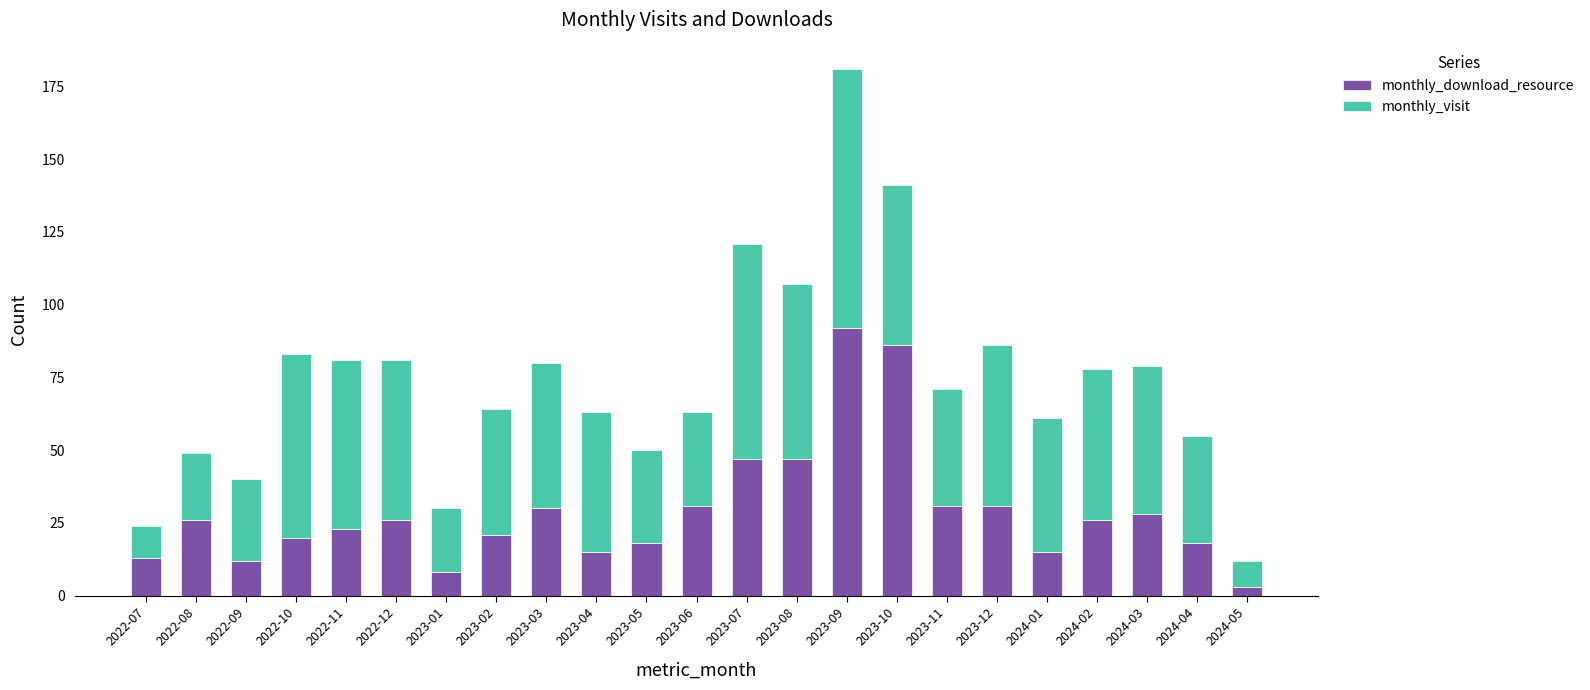

What is the difference between the second highest and minimum values in the monthly_download_resource series?

83